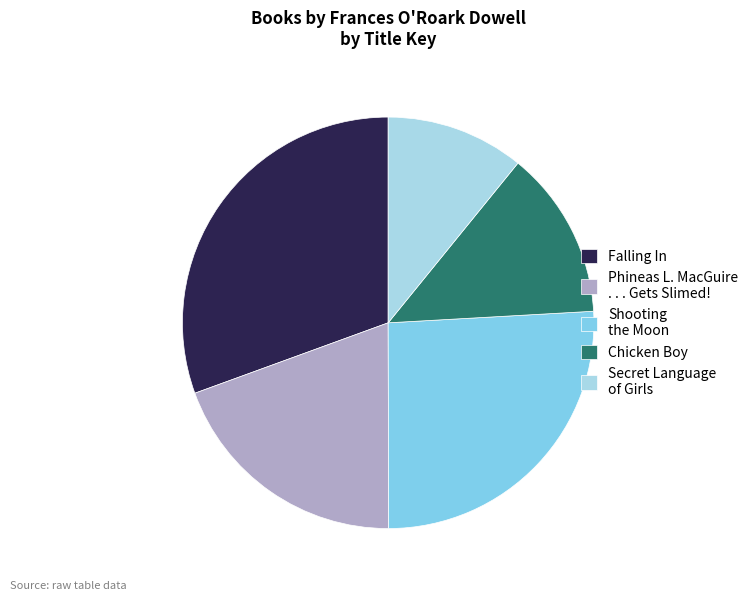

Rank the categories by value from lowest to highest.

Secret Language of Girls, Chicken Boy, Phineas L. MacGuire . . . Gets Slimed!, Shooting the Moon, Falling In